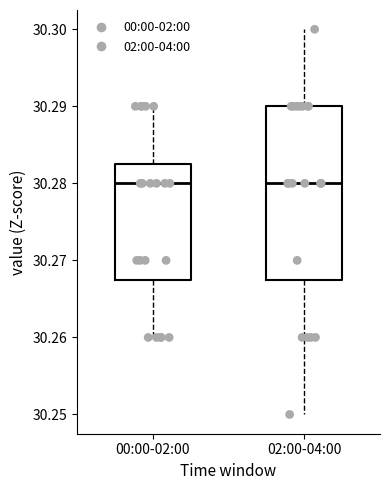

Where is the upper edge of the box for 00:00-02:00 on the y-axis? The values are not printed on the chart, so give them approximately, as read against the axis.

30.283